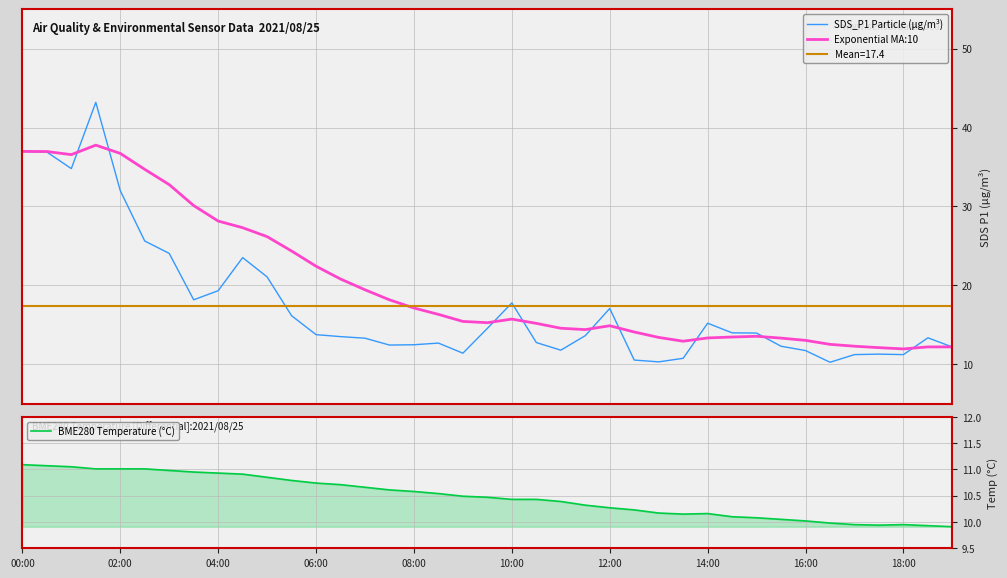

True or false: SDS_P1 Particle (μg/m³) has more than 0 interior local peaks.

True